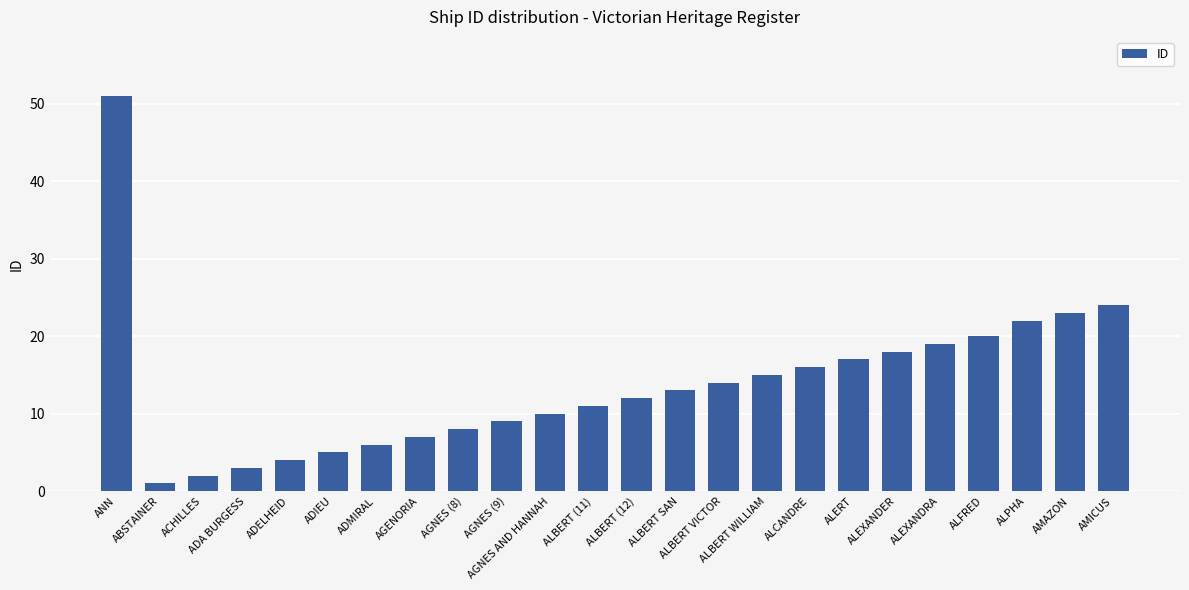

What is the smallest value displayed?

1